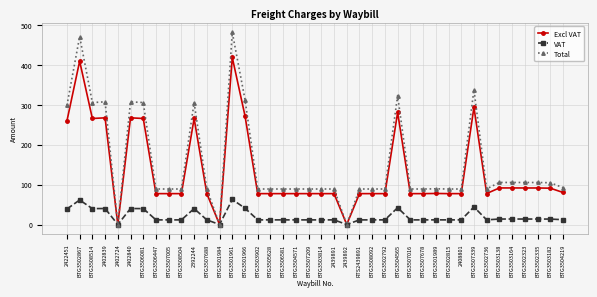

Is this an area chart (filled region under the line)?

No